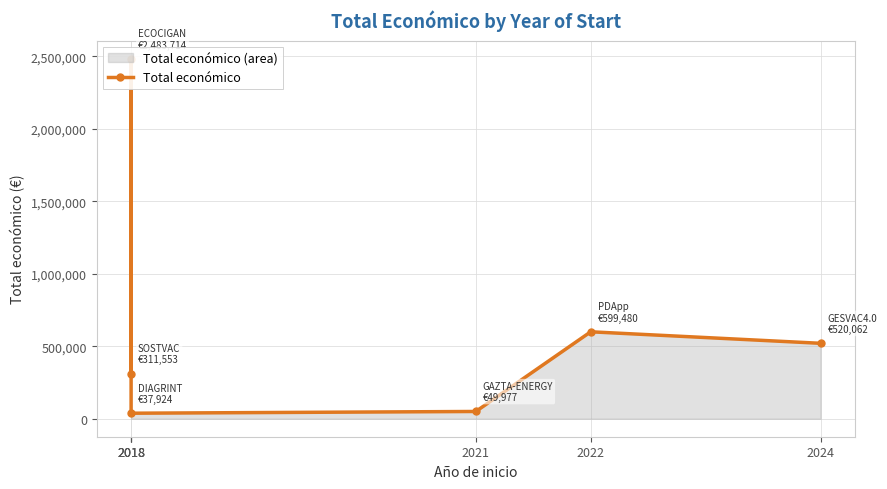

What is the greatest value displayed?

2483714